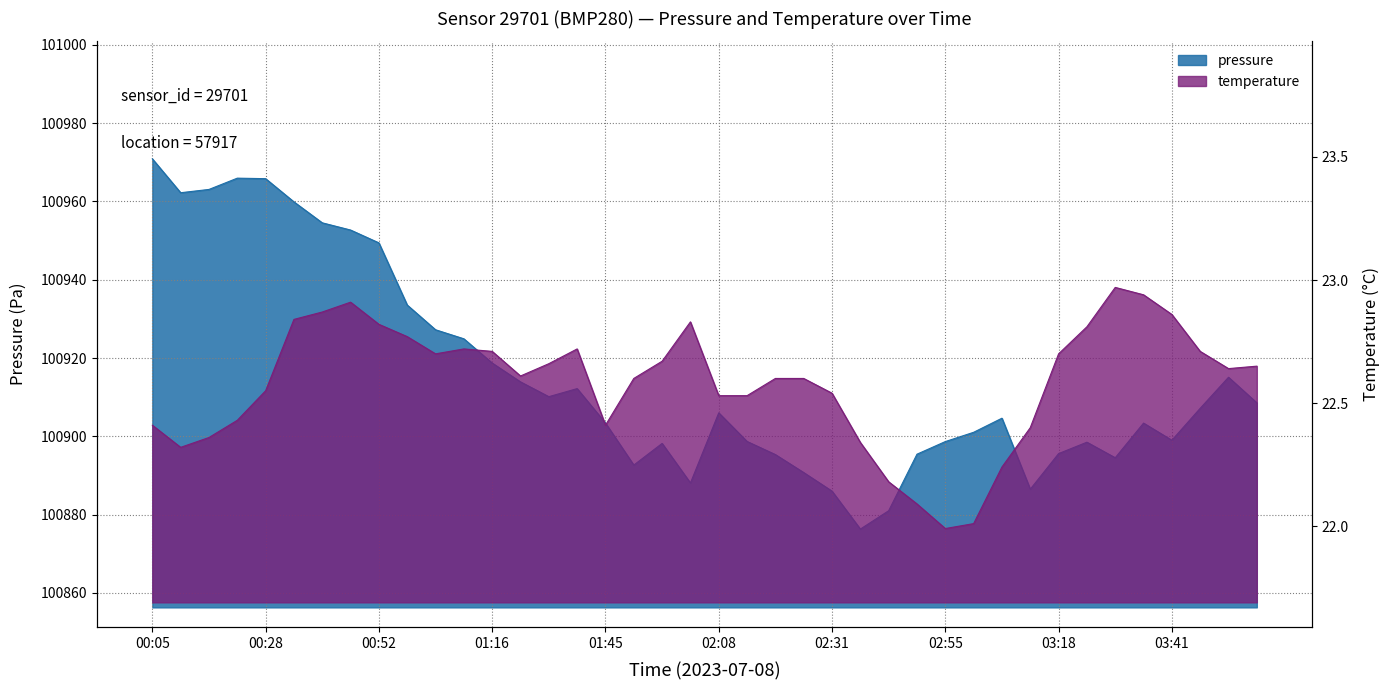

What is the label of the 34th point from the left?

03:24